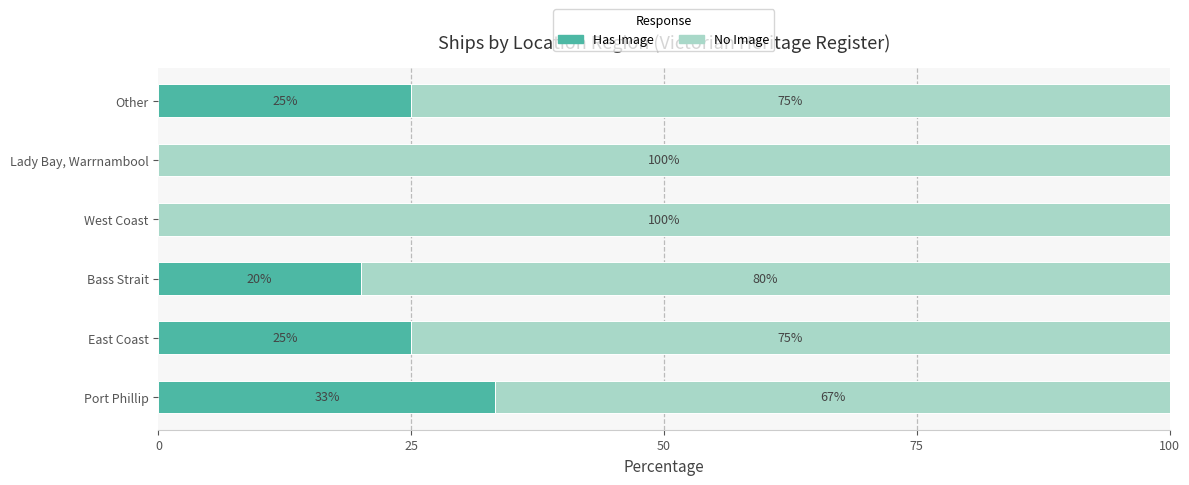

What is the highest value of the Has Image series?

33.3